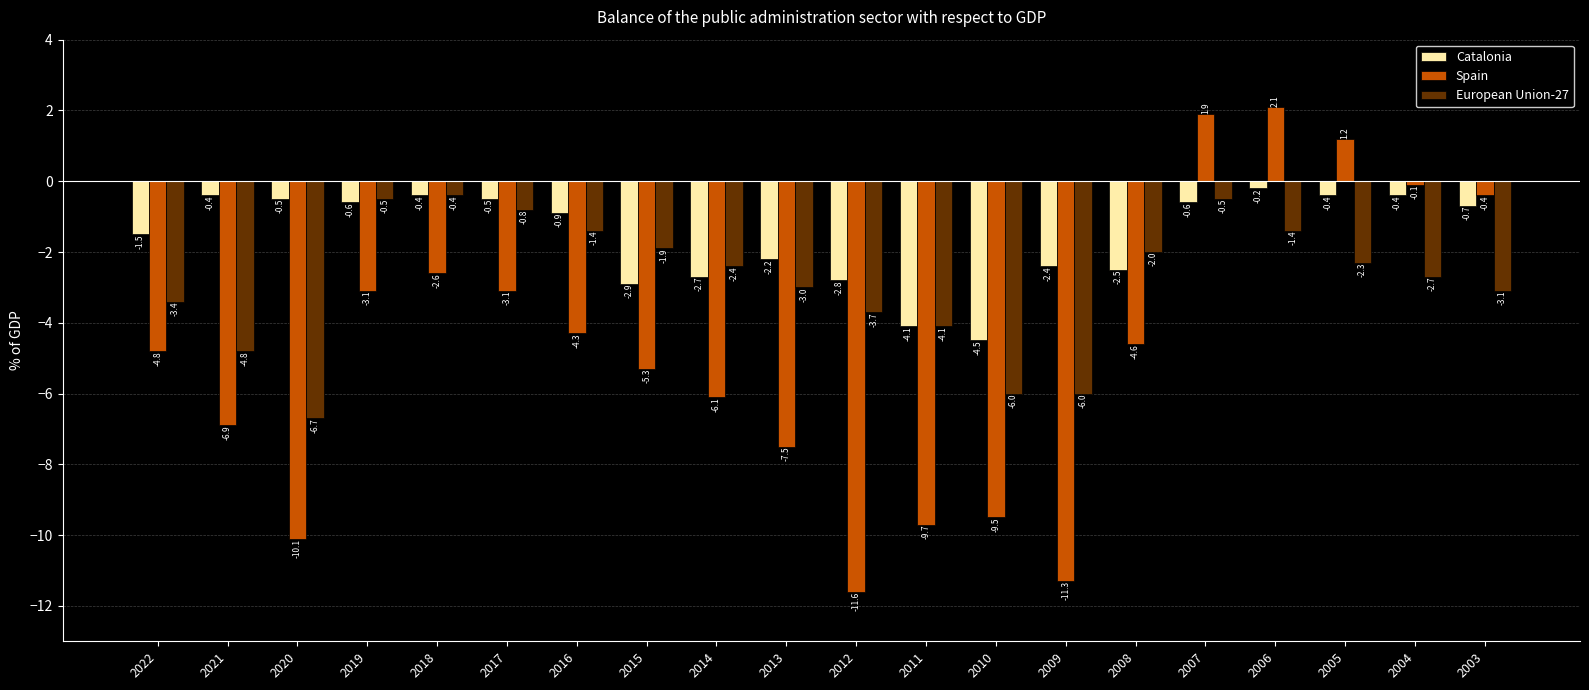

Read the European Union-27 value at 2007.

-0.5